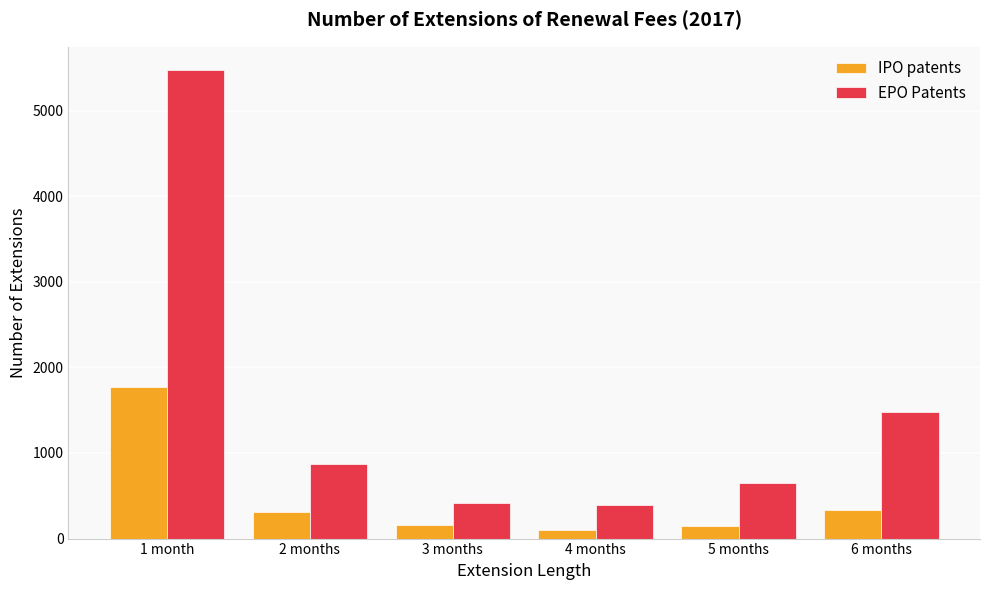

At which label does IPO patents reach its minimum?

4 months